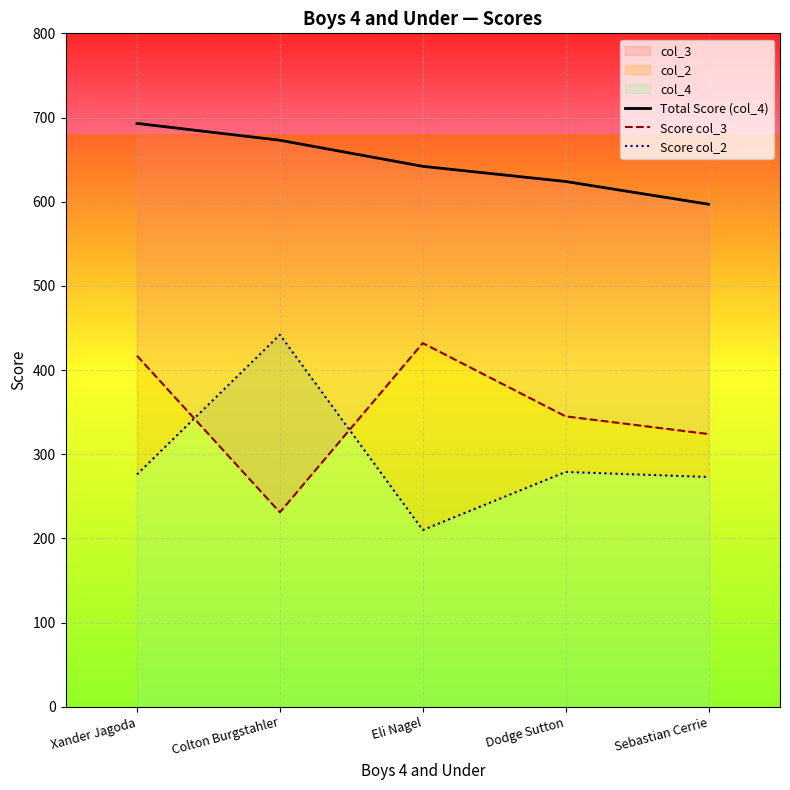

Which label corresponds to the smallest value in the chart?

Eli Nagel